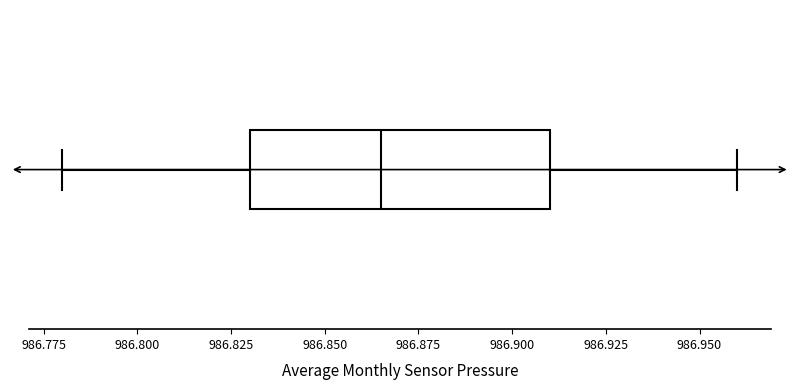

Transcribe this box plot: give where the median line is, the range the box spans, and where the two whiskers end, as read against the x-axis. The values are not printed on the chart, so give them approximately, as read against the axis.

median 986.865, box 986.830 to 986.910, whiskers 986.780 to 986.960